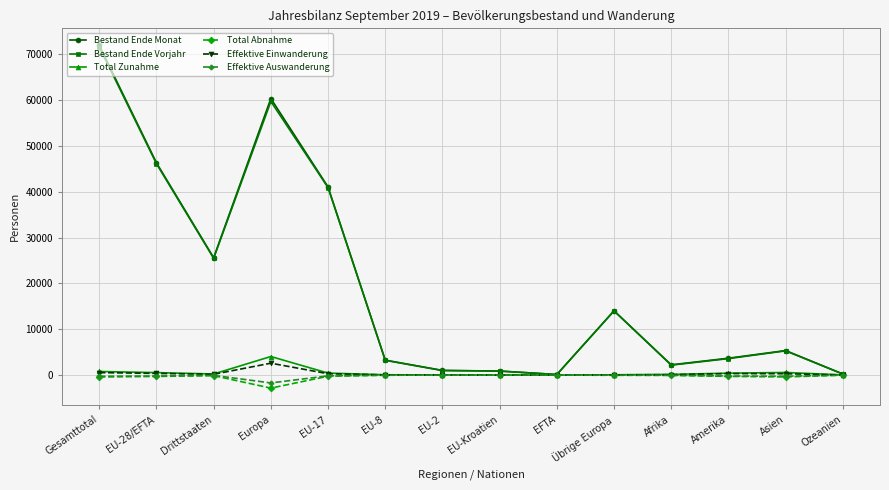

Between Drittstaaten and EU-8, which series saw the biggest shift?

Bestand Ende Monat